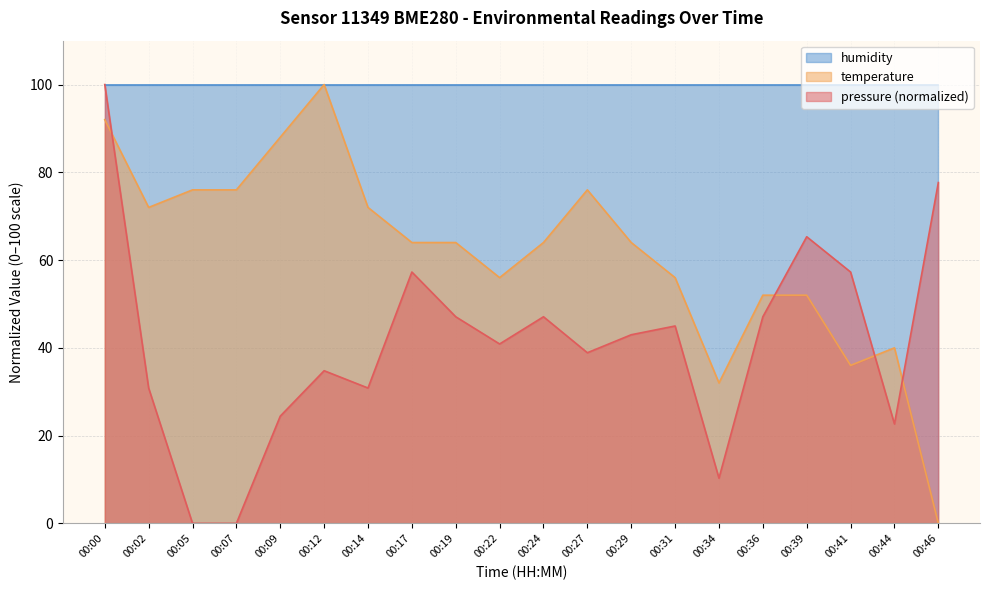

At 00:14, list the series in order from largest to smallest.

humidity, temperature, pressure (normalized)